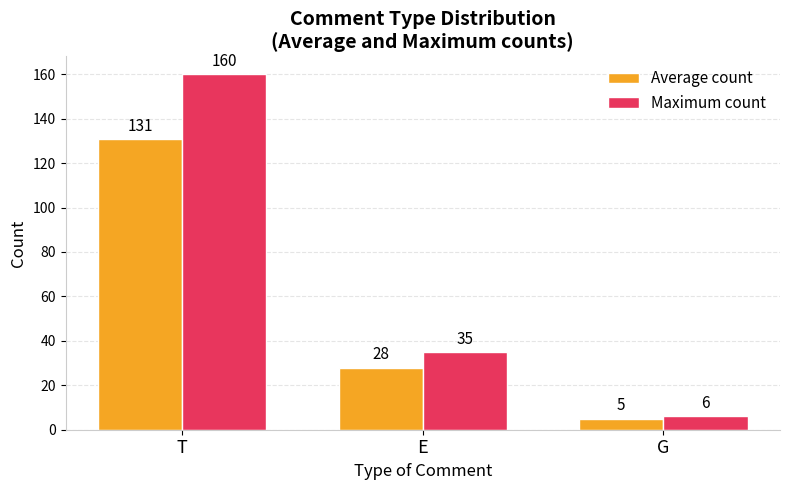

What are all the series names shown in the legend?

Average count, Maximum count